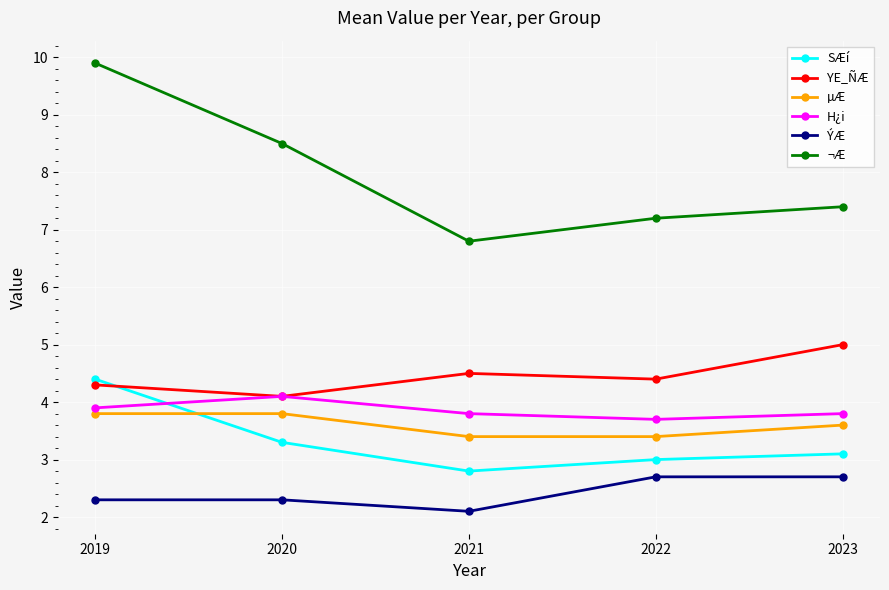

What is the average value of the ÝÆ series?

2.4